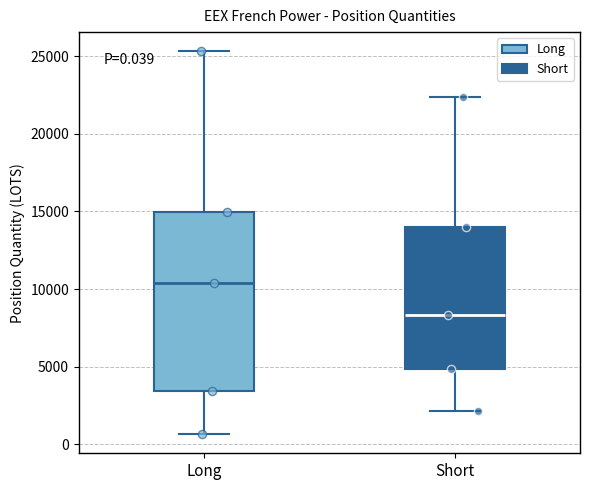

Which box is the tallest, from its lower edge to its upper edge?

Long